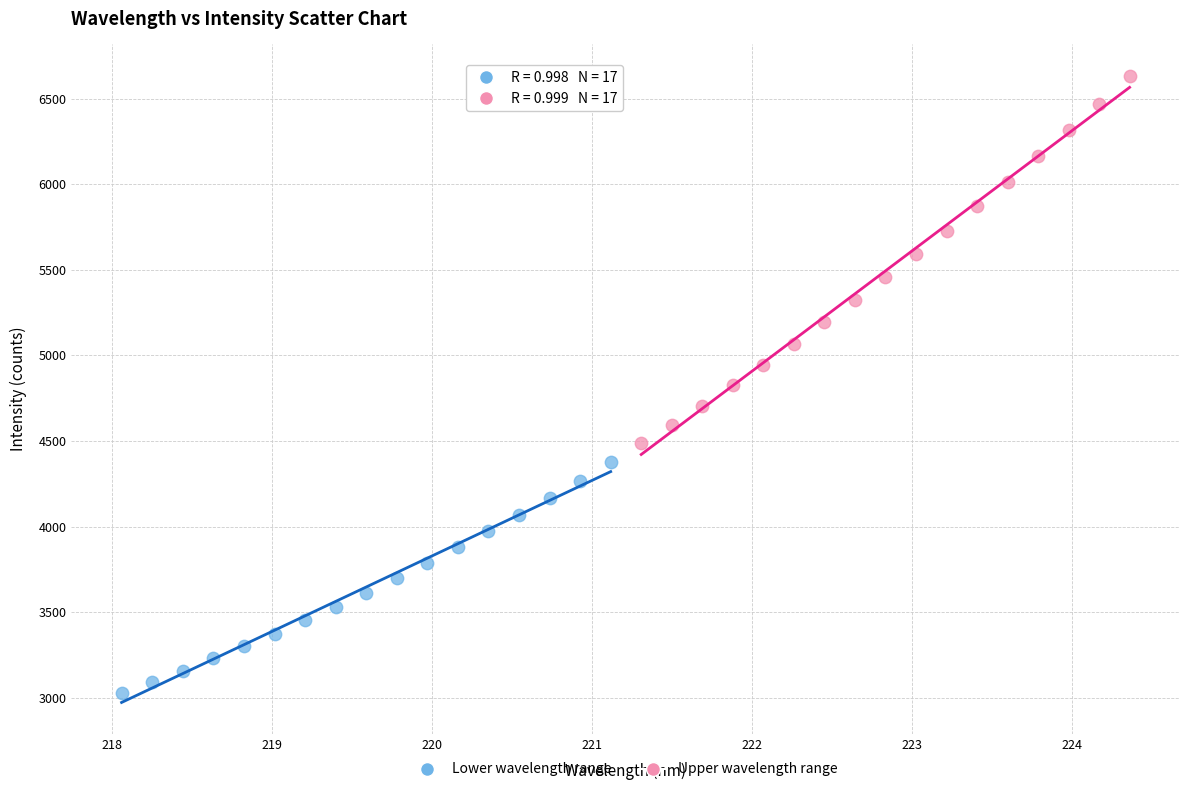

What are all the series names shown in the legend?

Lower wavelength range, Upper wavelength range